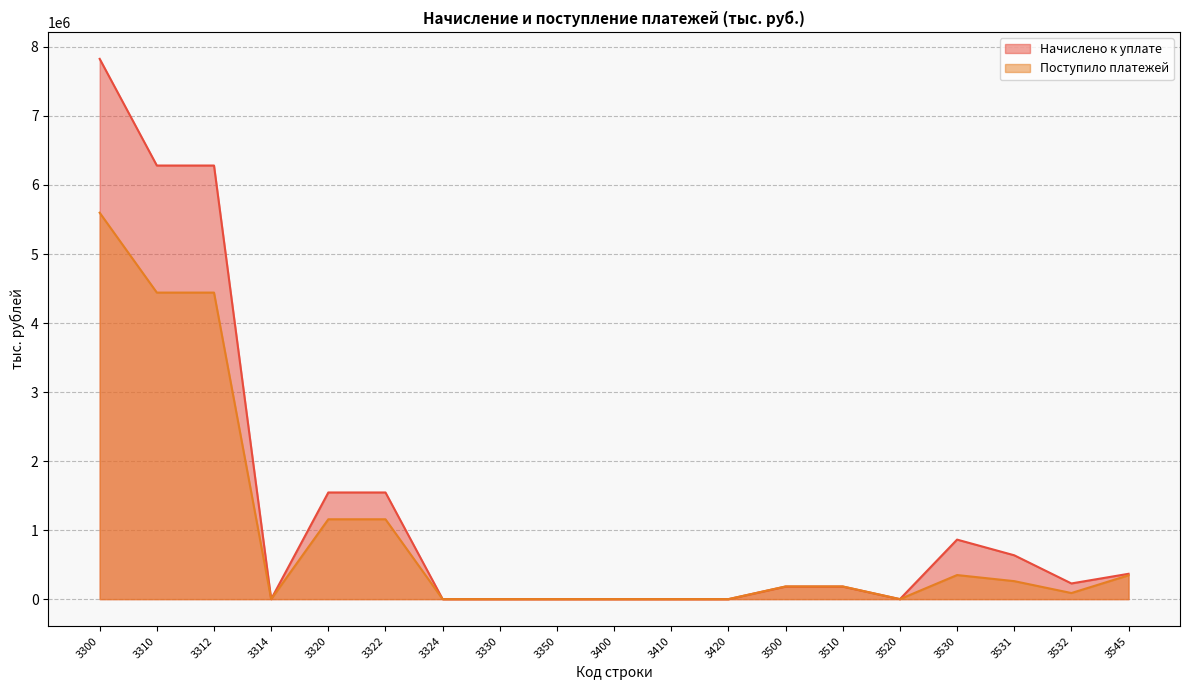

Reading right to left, list all the values displayed in this chart.

Начислено к уплате: 367161	227219	635234	862453	0	182172	182172	0	6	6	0	0	0	1545314	1545314	0	6281979	6281979	7827293
Поступило платежей: 345467	88306	260685	348991	0	183826	183826	0	0	0	0	0	16	1156975	1156991	17	4441145	4441162	5598054